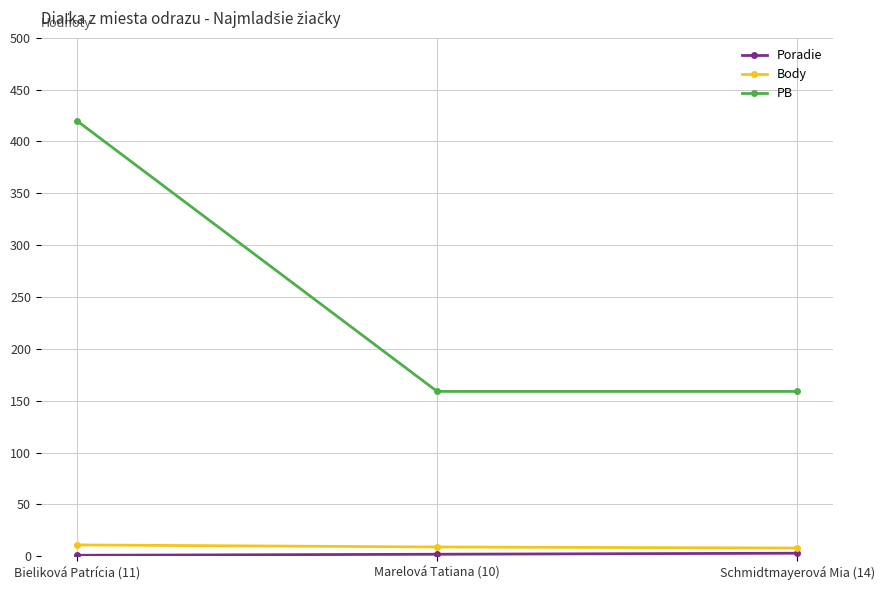

The PB series shows 420 at Bieliková Patrícia (11). True or false?

True